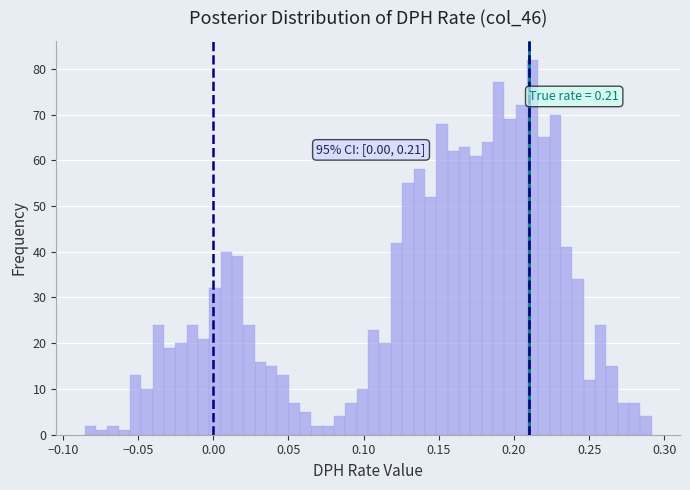

Around what value on the x-axis is the tallest bar? Give the approximate position of its centre, as read against the axis.

0.210